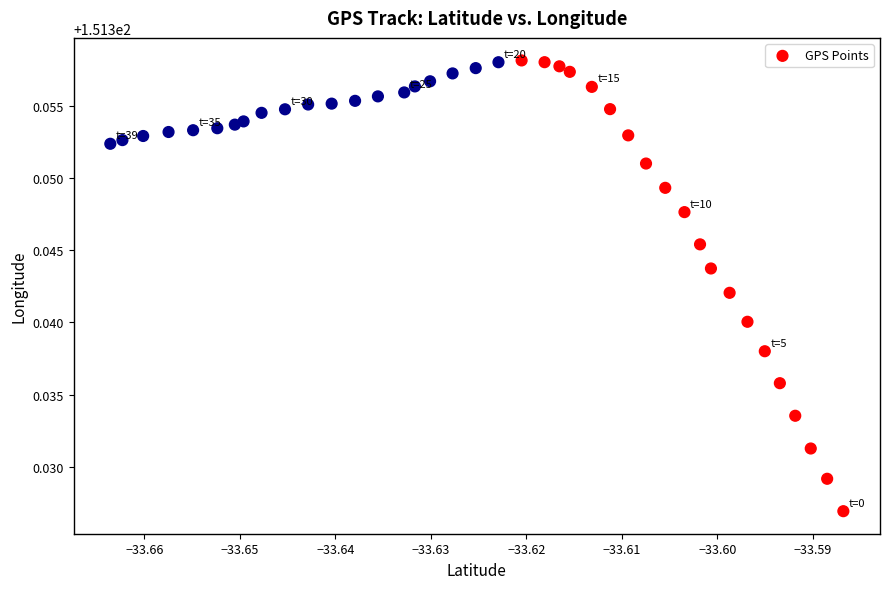

How many data points are displayed?

40